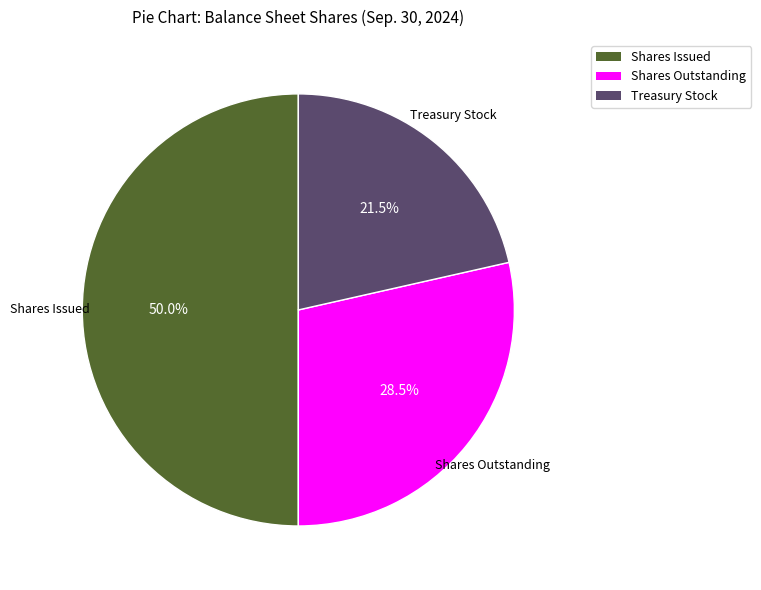

Which slice is the smallest?

Treasury stock, shares